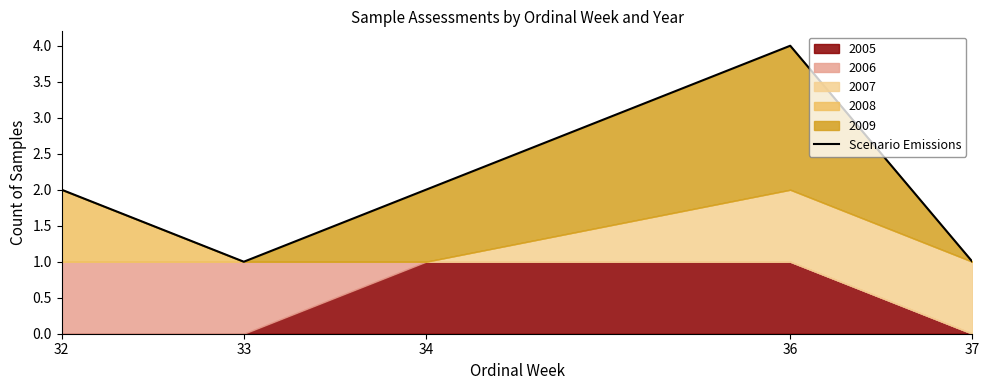

Which label corresponds to the largest value in the chart?

36